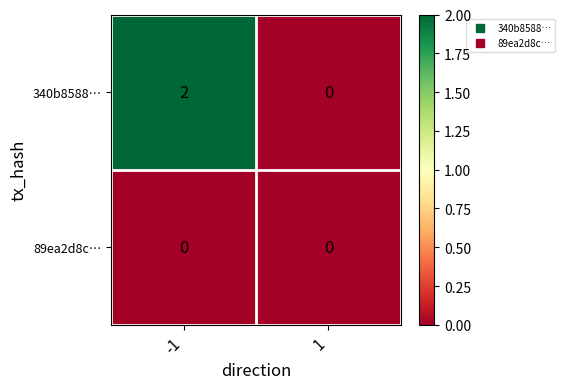

Reading right to left, transcribe all the data shown in this chart.

340b8588…: 1=0	-1=2
89ea2d8c…: 1=0	-1=0